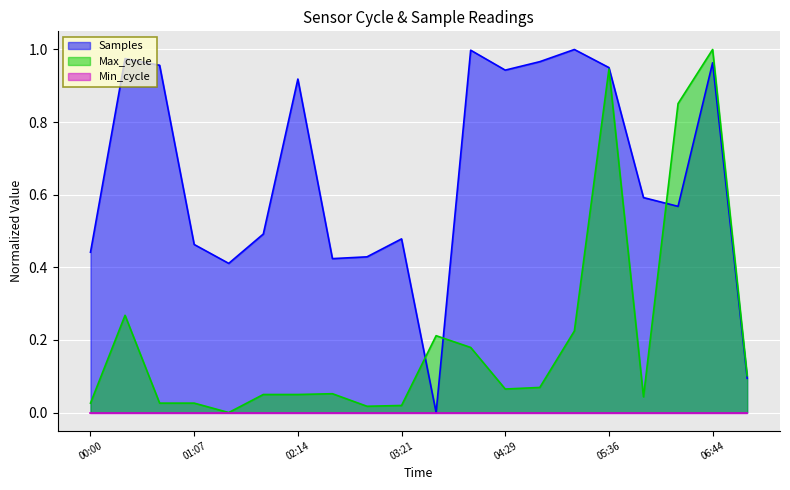

What is the total value across all series at 05:59?

0.6